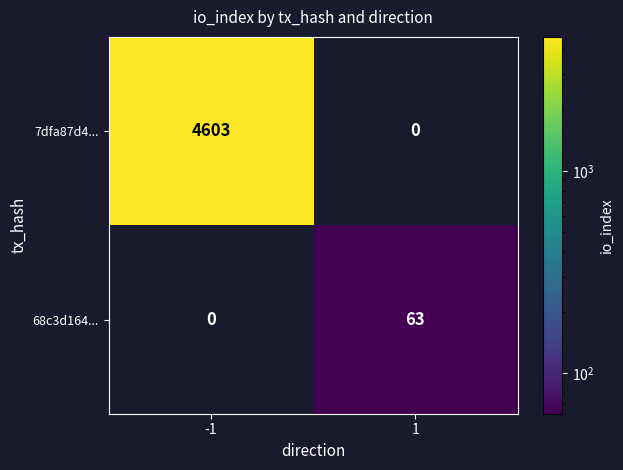

At which category is the sum across all series the highest?

-1